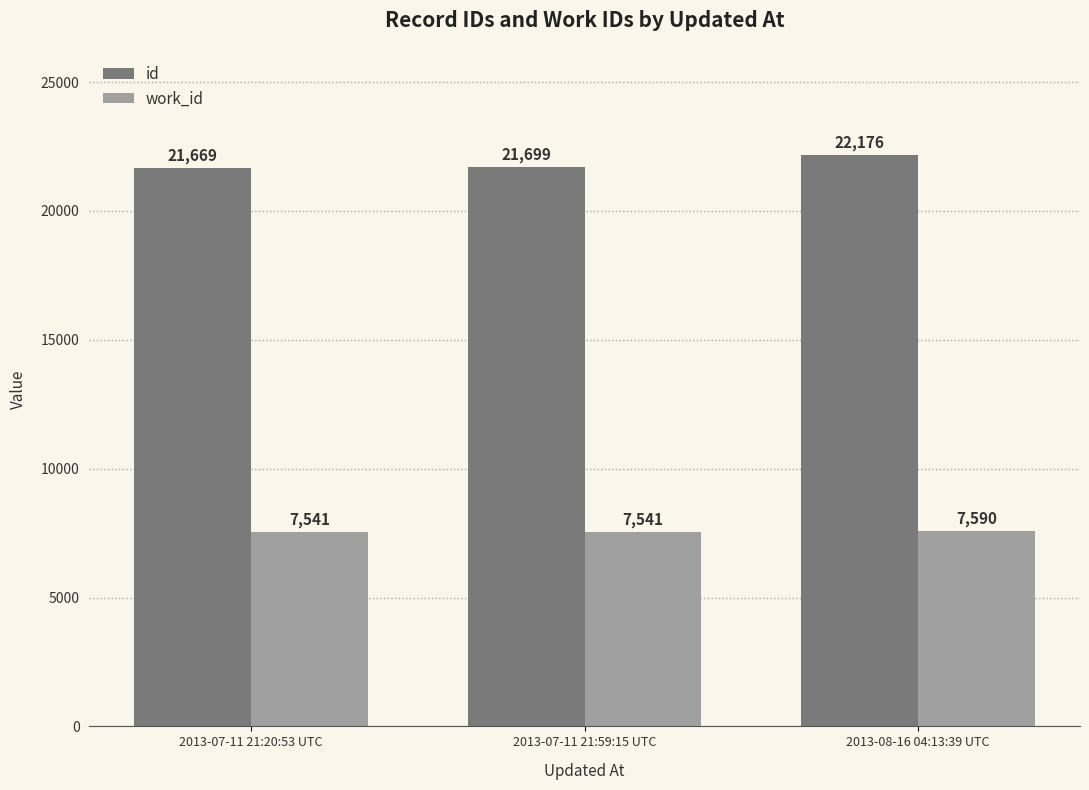

At 2013-08-16 04:13:39 UTC, list the series in order from smallest to largest.

work_id, id